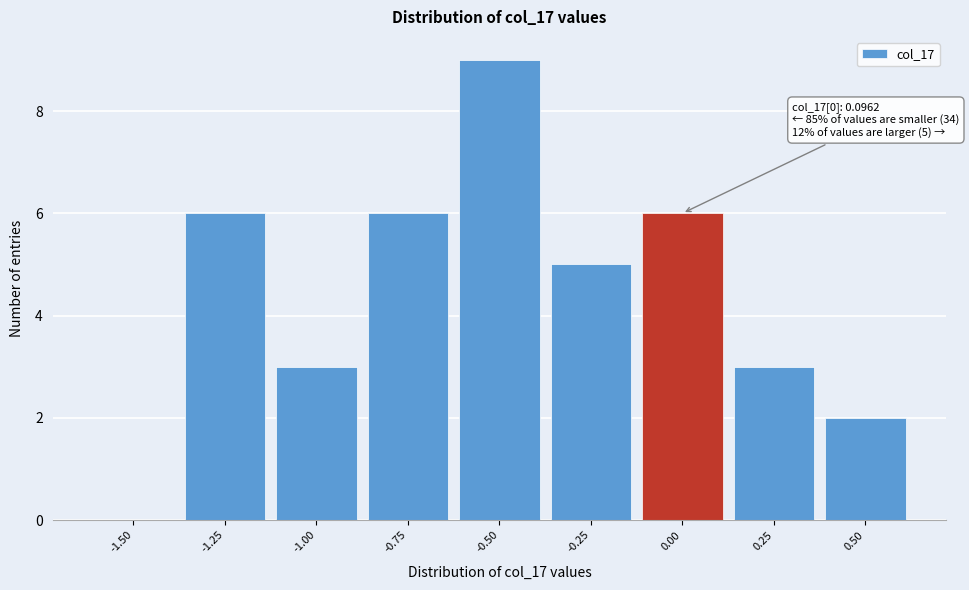

Reading left to right, what are all the values shown in this chart?

-1.50=0	-1.25=6	-1.00=3	-0.75=6	-0.50=9	-0.25=5	0.00=6	0.25=3	0.50=2